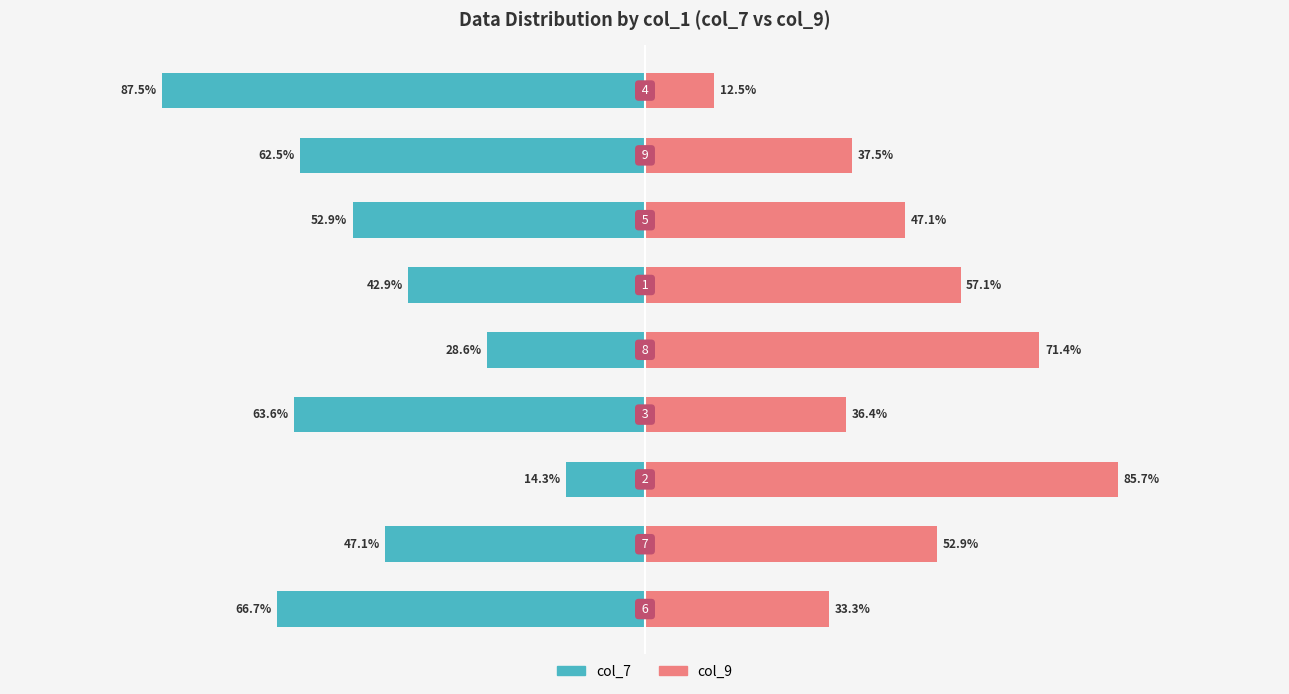

Which has a higher value, 5 or 8?

5